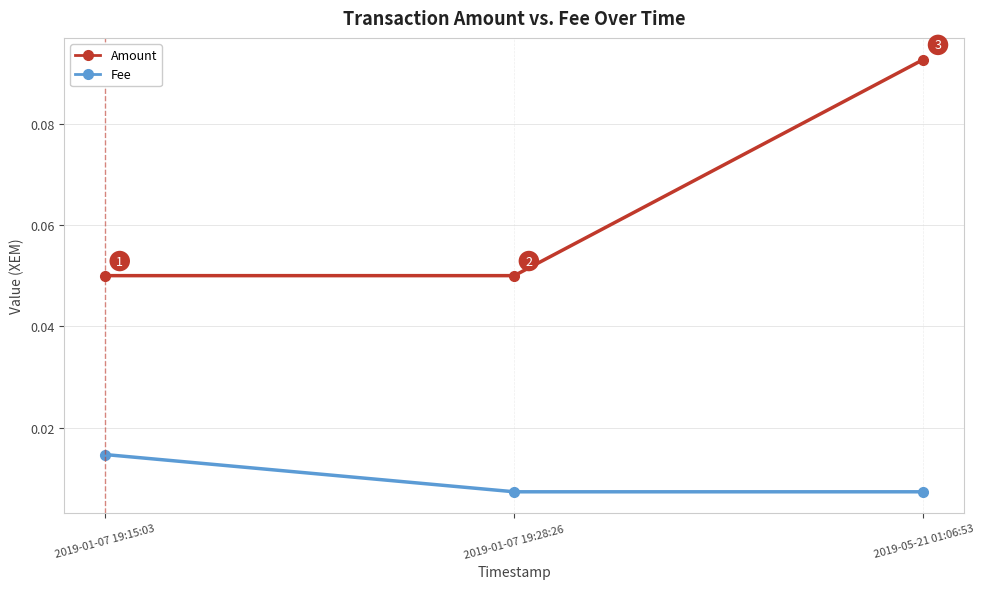

Does the chart have visible grid lines?

Yes